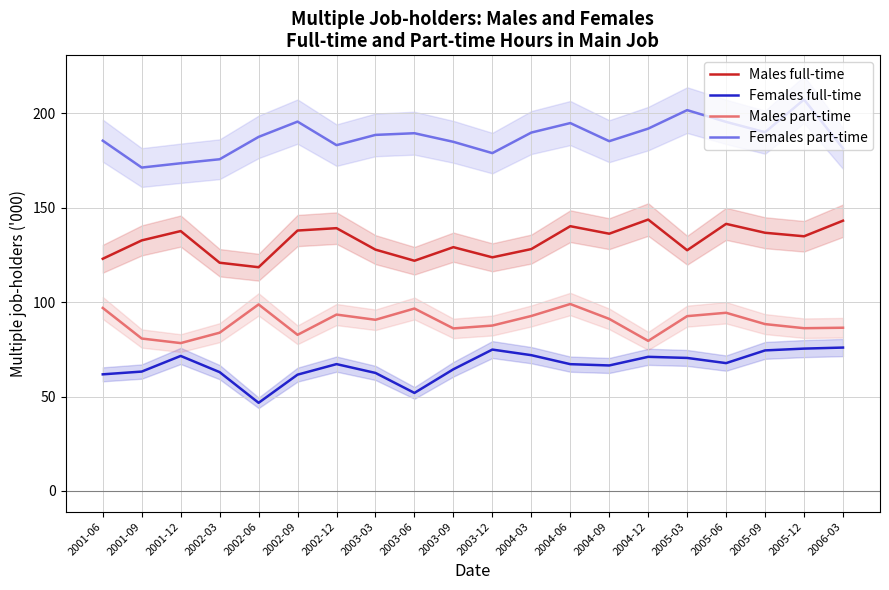

What are all the series names shown in the legend?

Males full-time, Females full-time, Males part-time, Females part-time